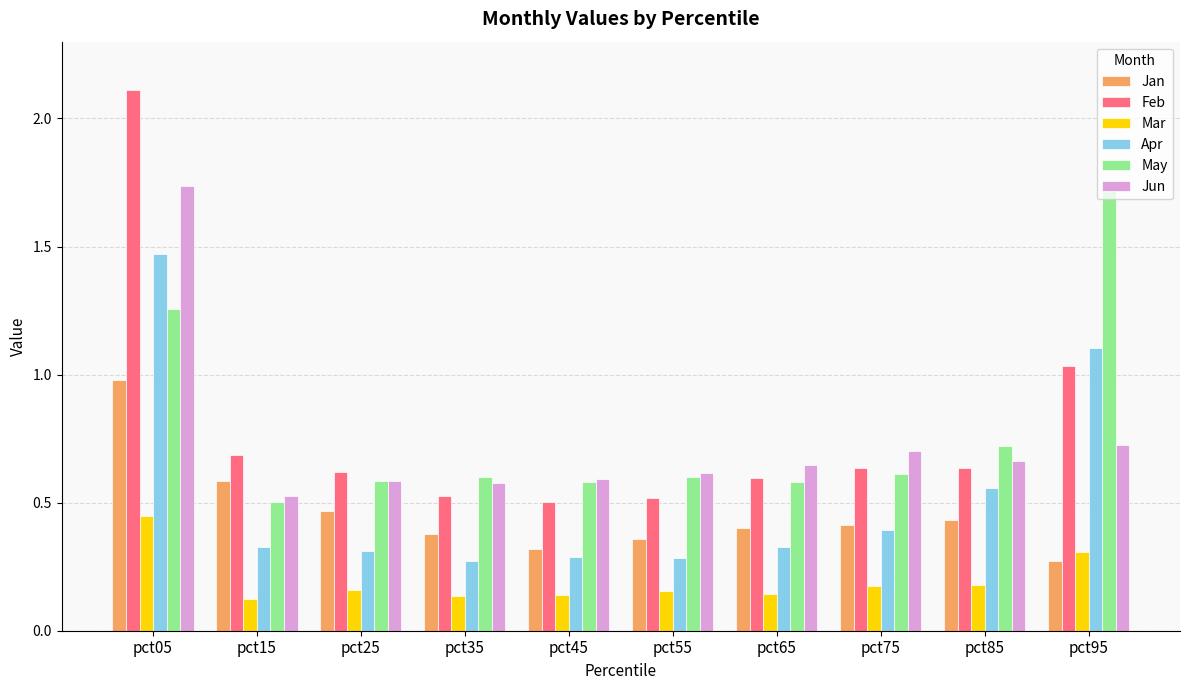

At which label is Jan closest to 0?

pct95